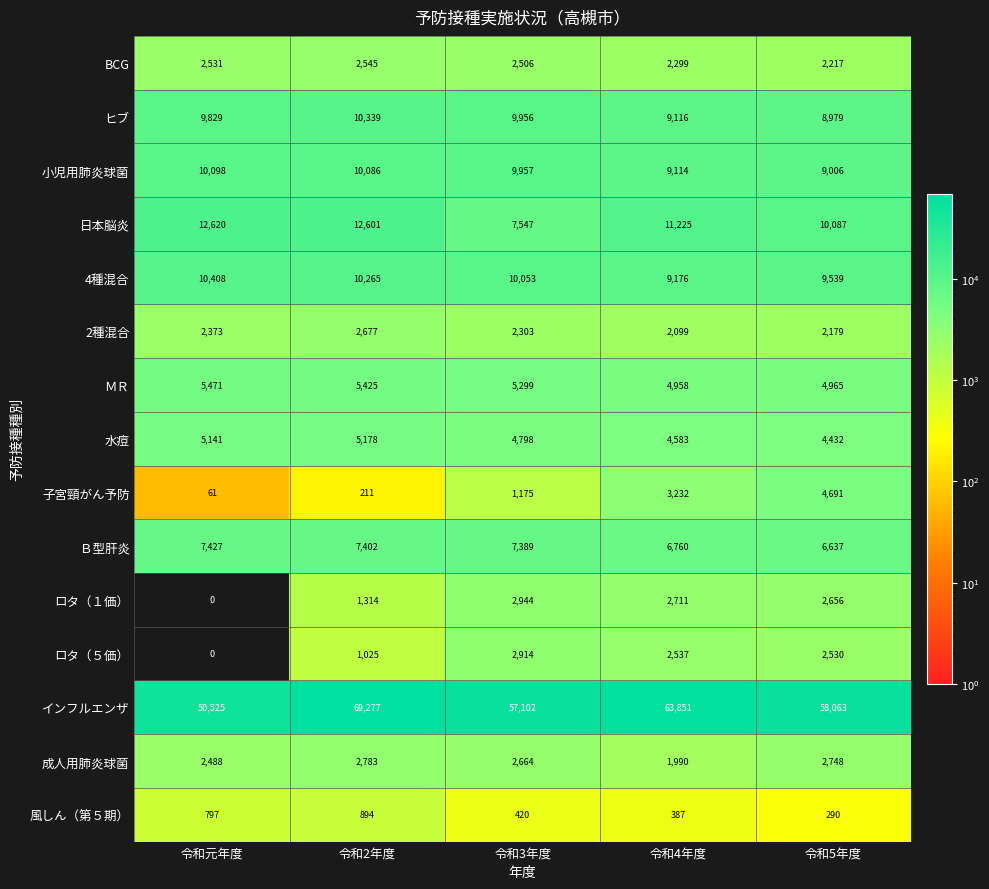

The value of ロタ（１価） at 令和3年度 is 1800. True or false?

False